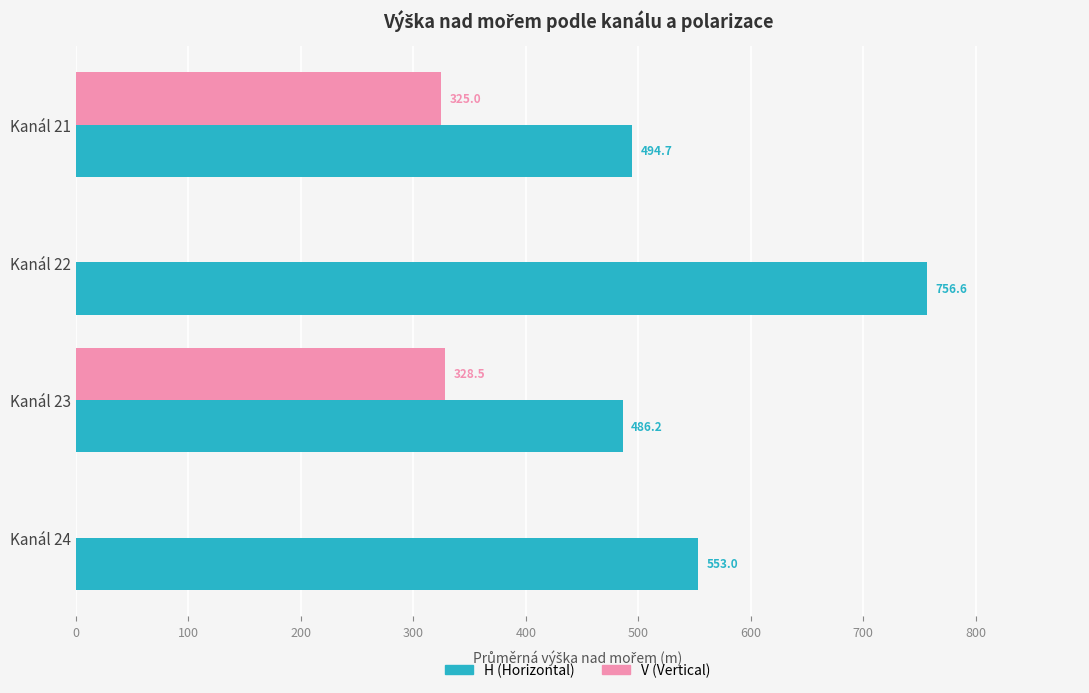

What is the sum of the H (Horizontal) values at Kanál 22 and Kanál 24?

1309.6